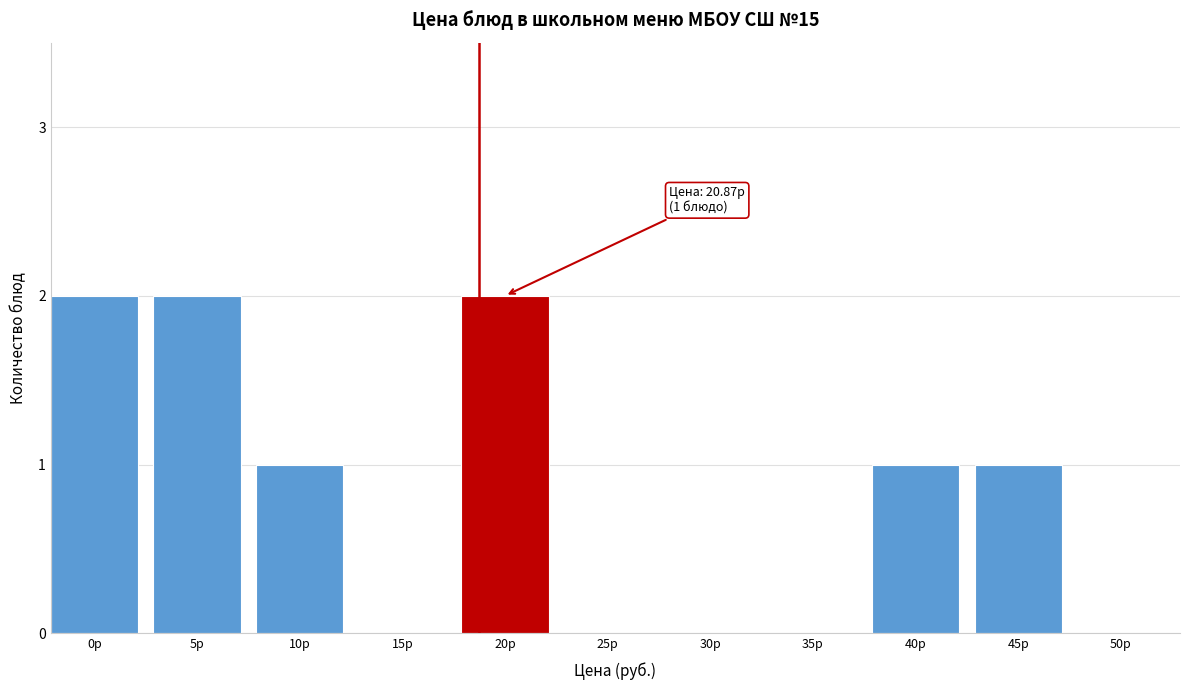

Reading left to right, list all the values displayed in this chart.

0р=2	5р=2	10р=1	15р=0	20р=2	25р=0	30р=0	35р=0	40р=1	45р=1	50р=0